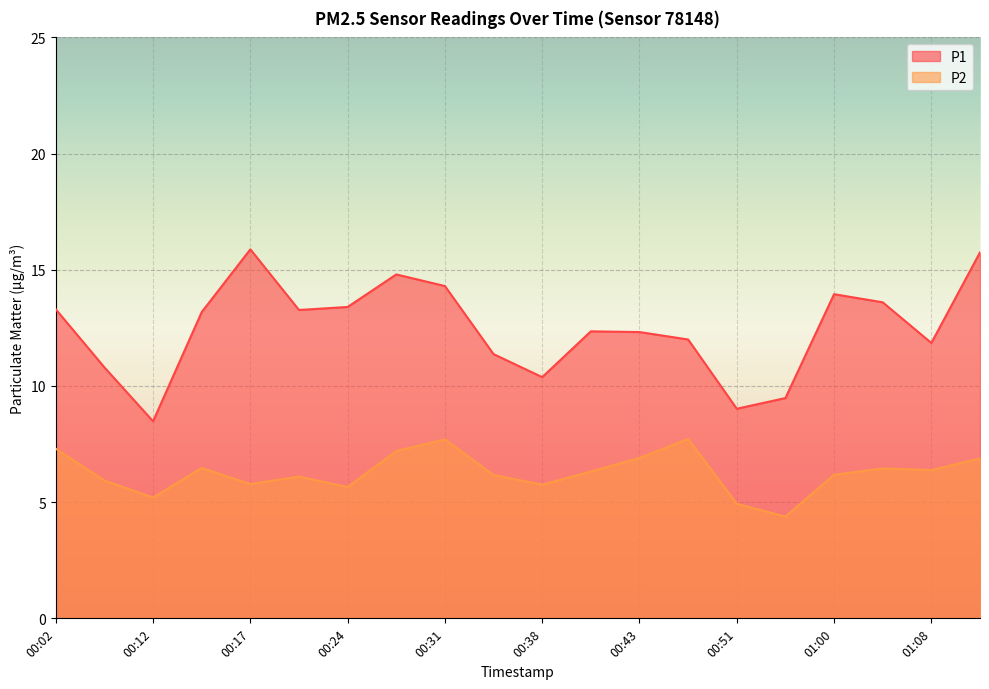

Does the chart display data point markers on the line(s)?

No